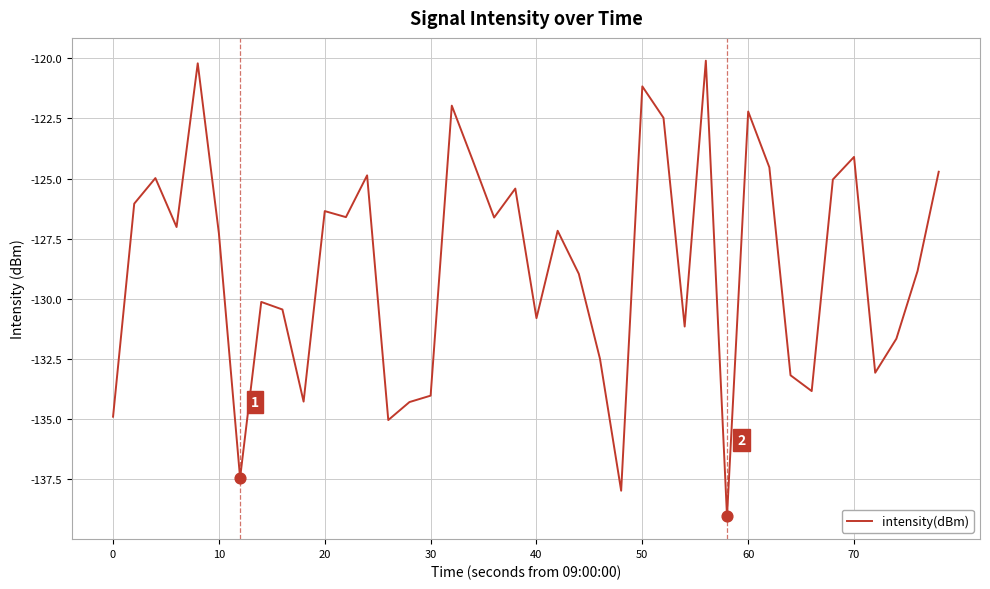

What is the maximum value shown in the chart?

-120.1